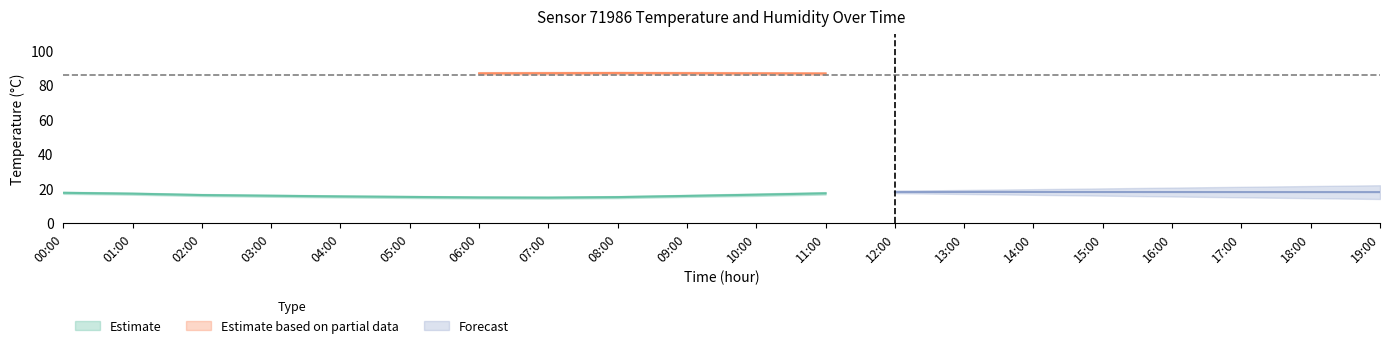

Does the chart display data point markers on the line(s)?

No